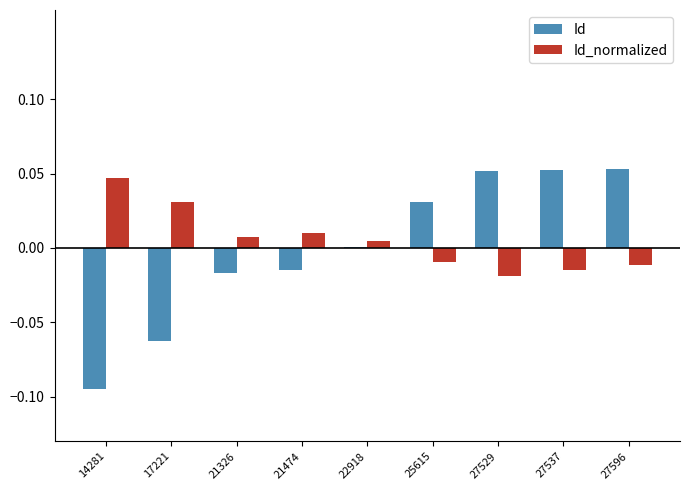

Which series has the widest spread of values?

Id